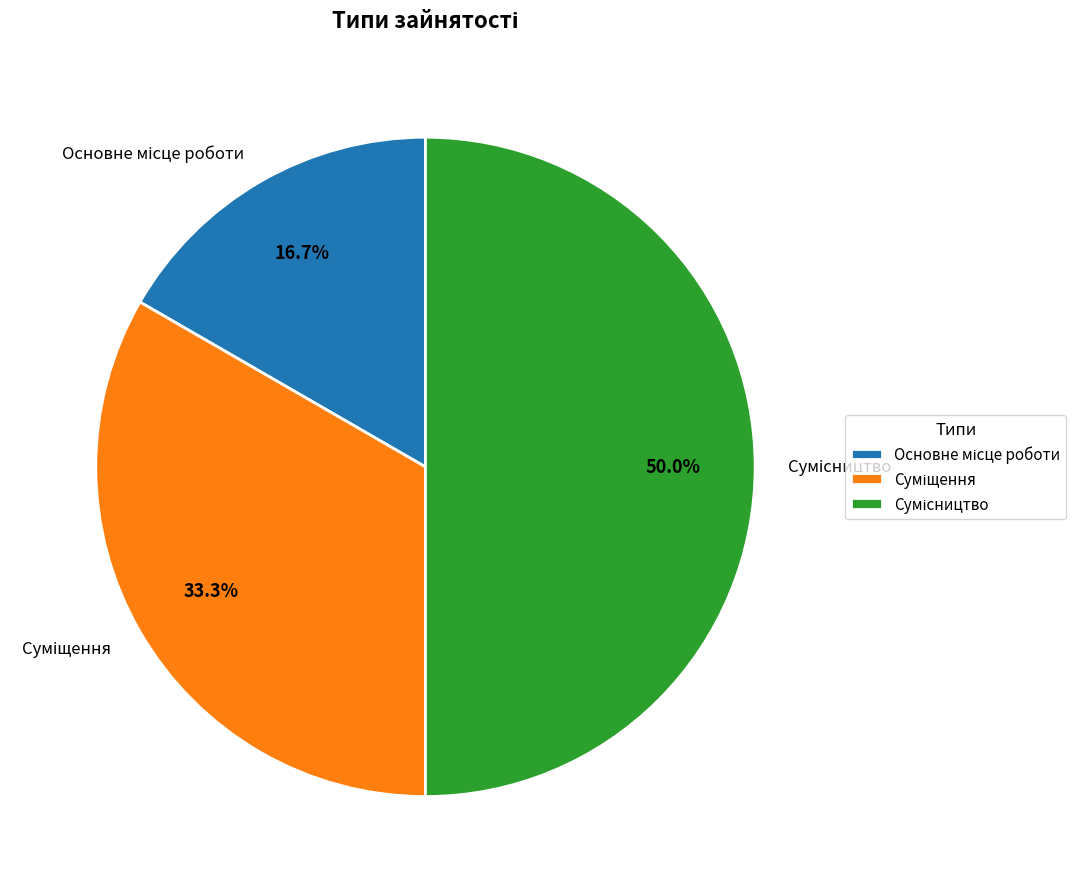

The Суміщення slice represents 39% of the pie. True or false?

False